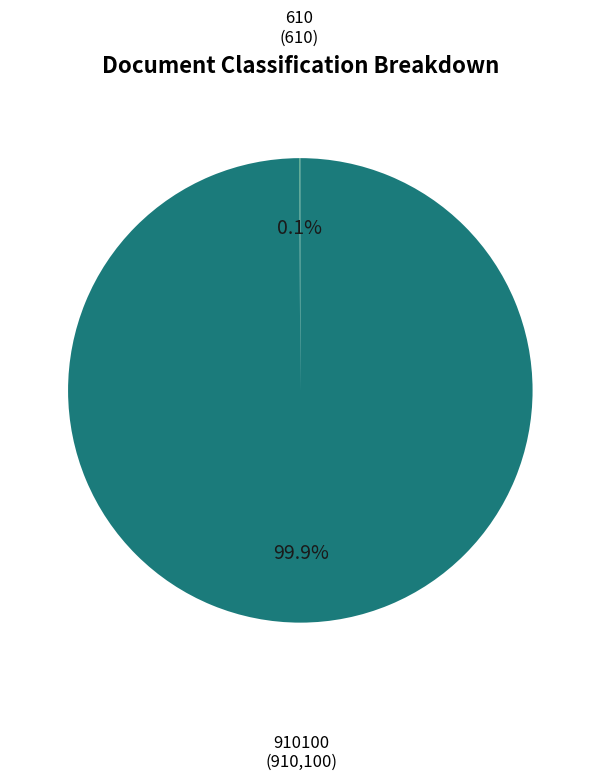

Does any single category account for the majority?

Yes